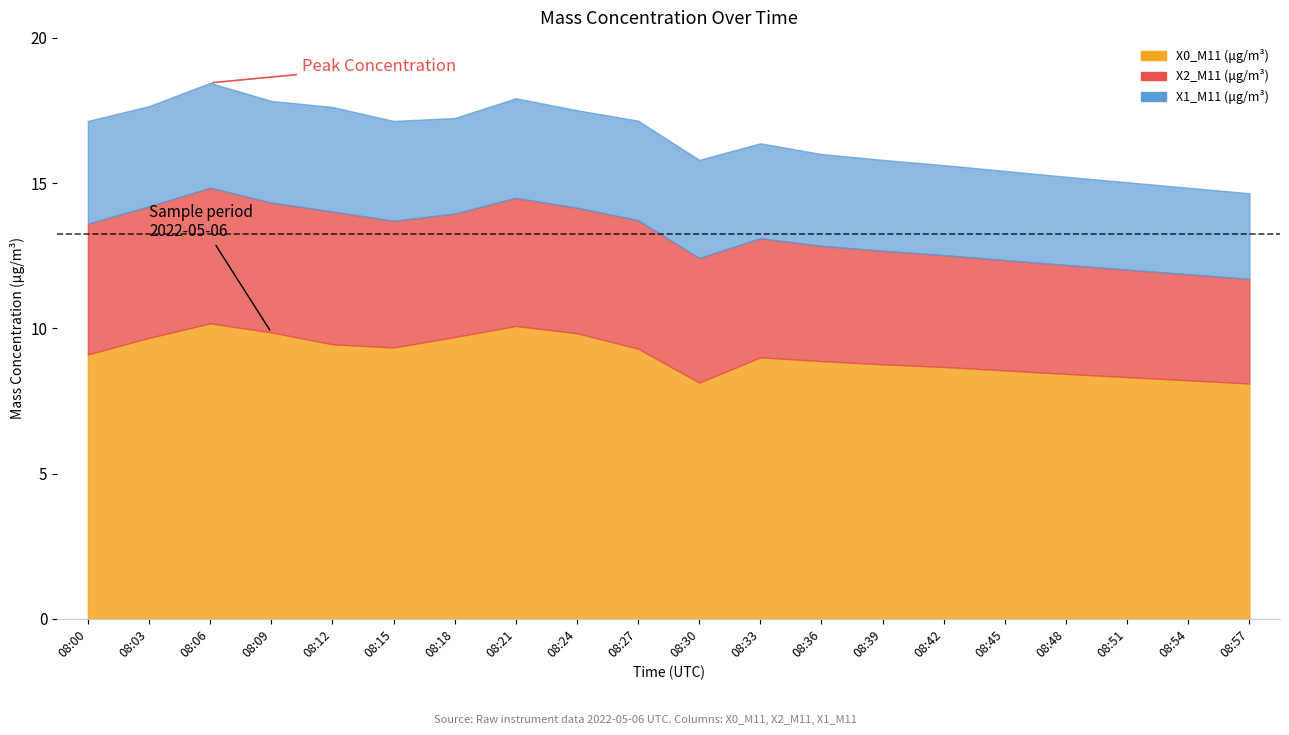

Reading left to right, what are all the values shown in this chart?

X0_M11 (μg/m³): 9.1	9.7	10.2	9.9	9.4	9.3	9.7	10.1	9.8	9.3	8.1	9.0	8.9	8.8	8.7	8.6	8.4	8.3	8.2	8.1
X2_M11 (μg/m³): 4.5	4.5	4.7	4.5	4.6	4.4	4.2	4.4	4.3	4.4	4.3	4.1	4.0	3.9	3.9	3.8	3.8	3.7	3.6	3.6
X1_M11 (μg/m³): 3.5	3.5	3.6	3.5	3.6	3.4	3.3	3.4	3.4	3.4	3.4	3.3	3.2	3.1	3.1	3.1	3.0	3.0	3.0	3.0